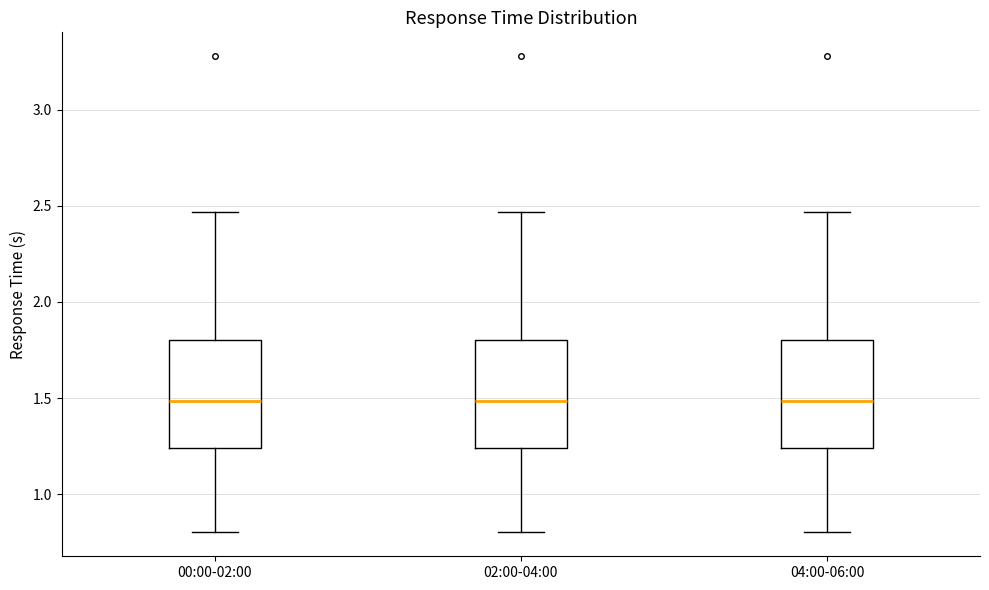

Where does the lower whisker of the box for 00:00-02:00 end on the y-axis? The values are not printed on the chart, so give them approximately, as read against the axis.

0.80